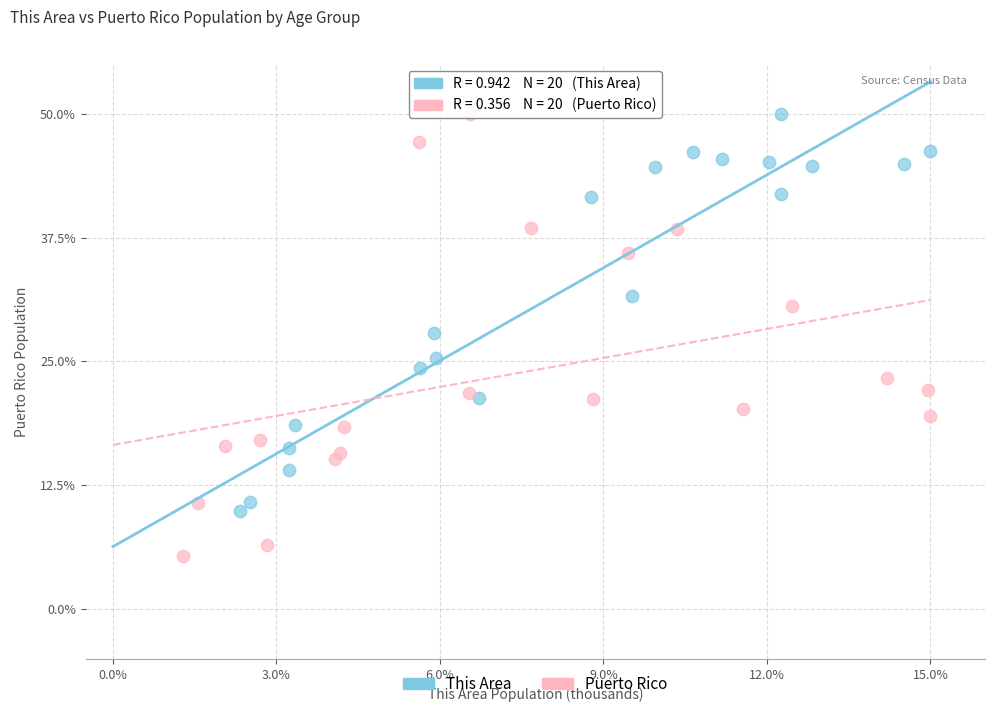

Which series contains the lowest Y value?

Puerto Rico